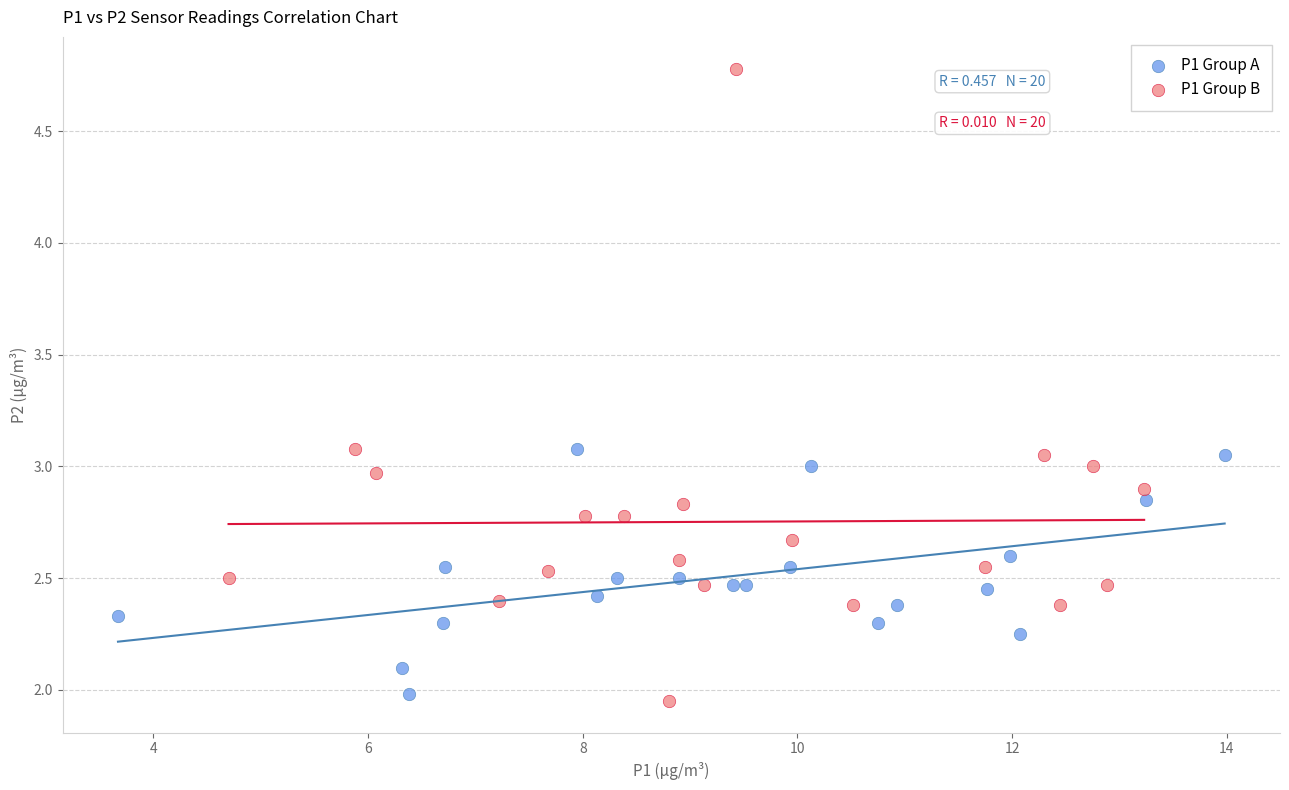

Which series reaches the minimum Y coordinate?

P1 Group B